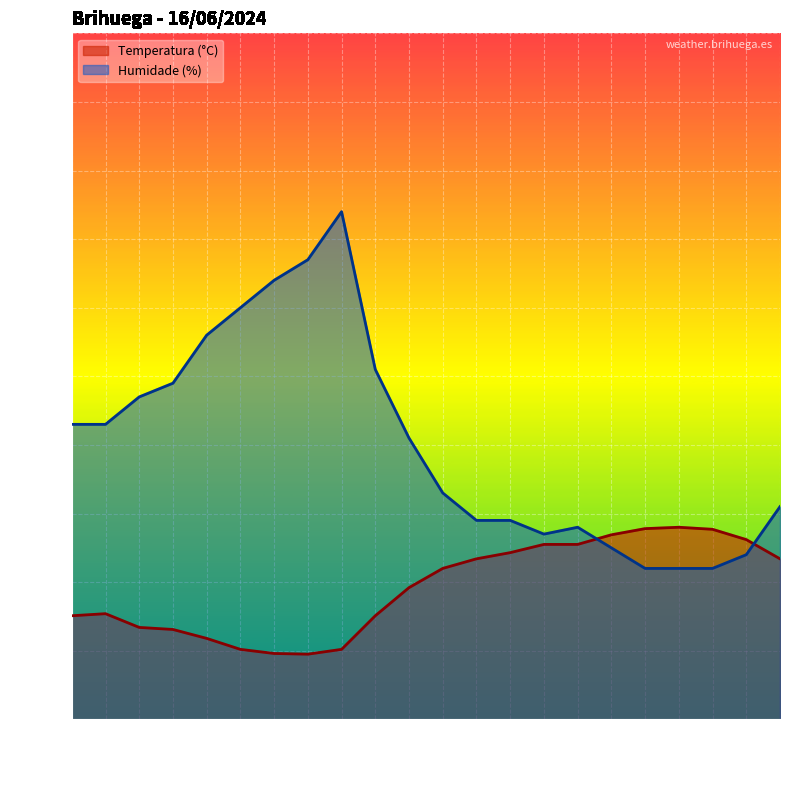

How many distinct data groups are displayed?

2